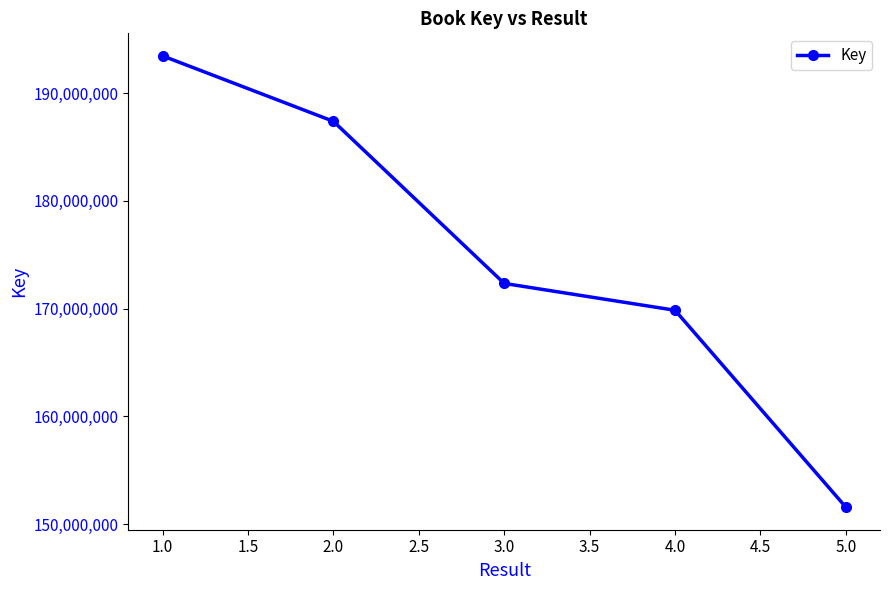

What is the change in value from 2.0 to 5.0?

-35799639